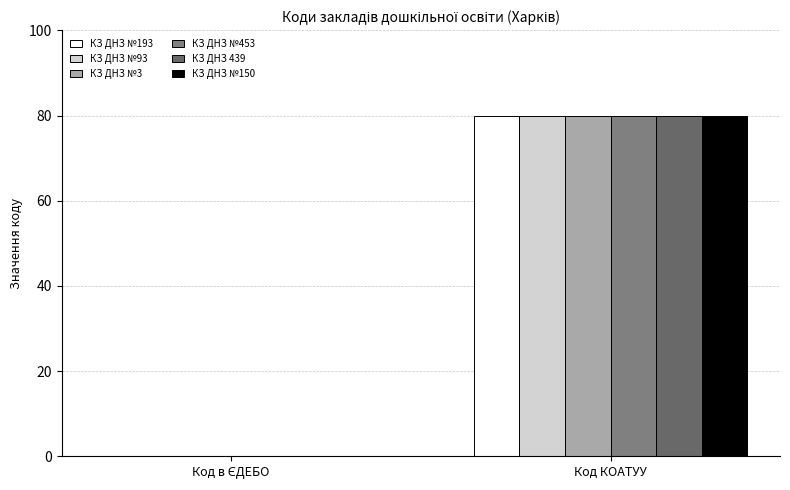

What is the label of the 1st bar from the left?

Код в ЄДЕБО